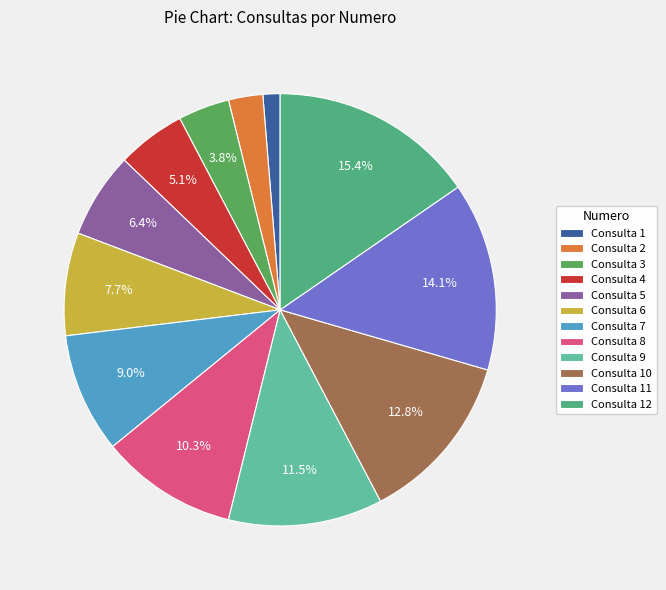

To the nearest percent, what is the average slice percentage?

8%